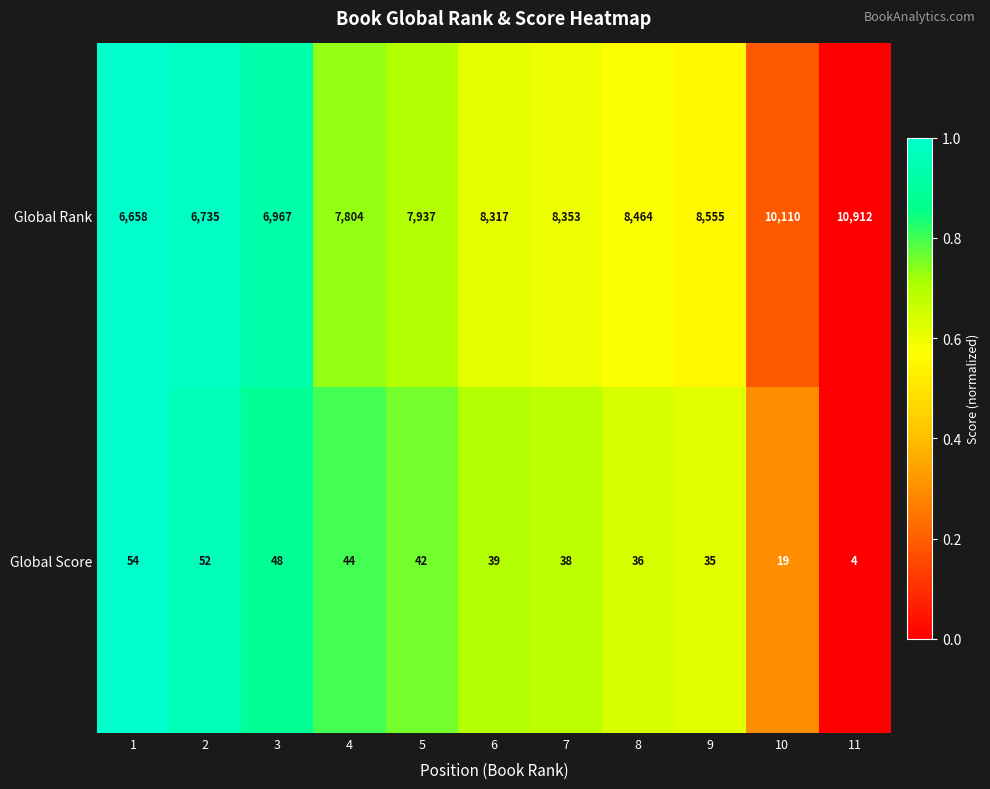

What is the difference between the highest and lowest values at 5?

7895